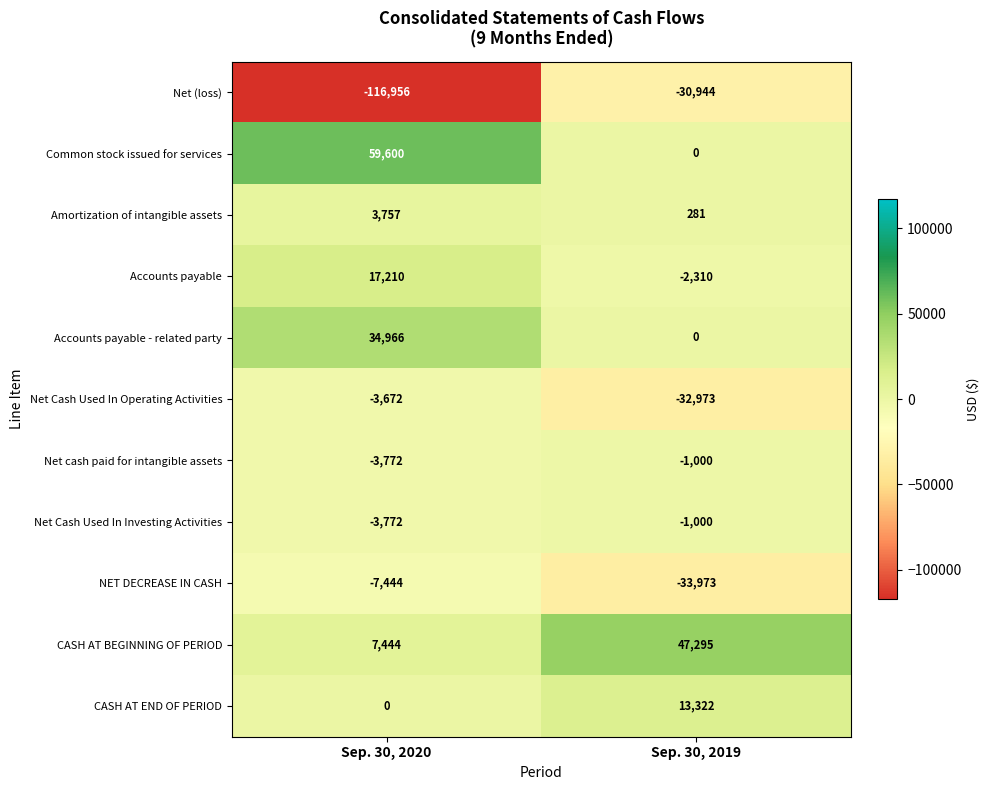

How many distinct data groups are displayed?

11